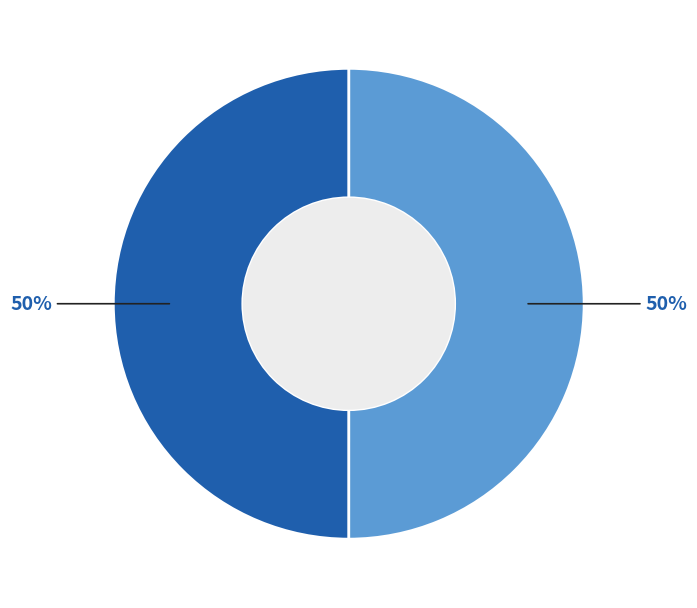

To the nearest percent, what is the average slice percentage?

50%